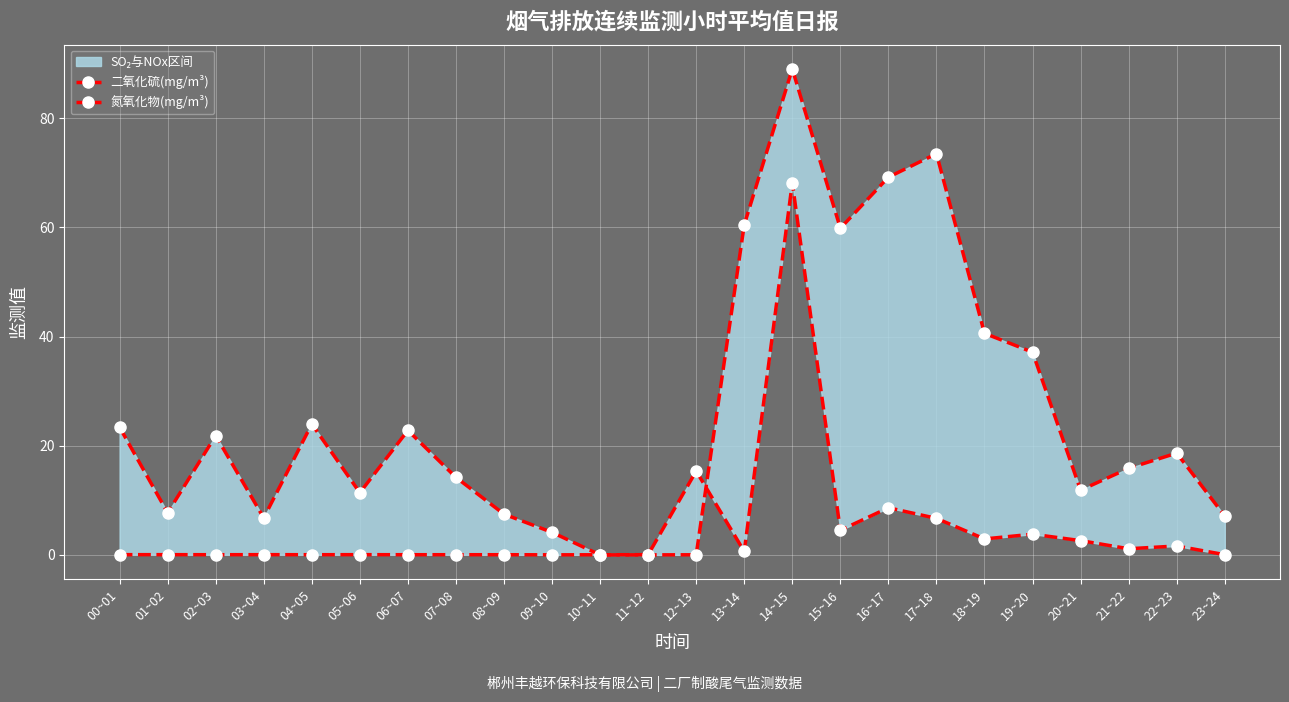

In 氮氧化物(mg/m³), how many points are lower than both neighbors (excluding endpoints)?

7